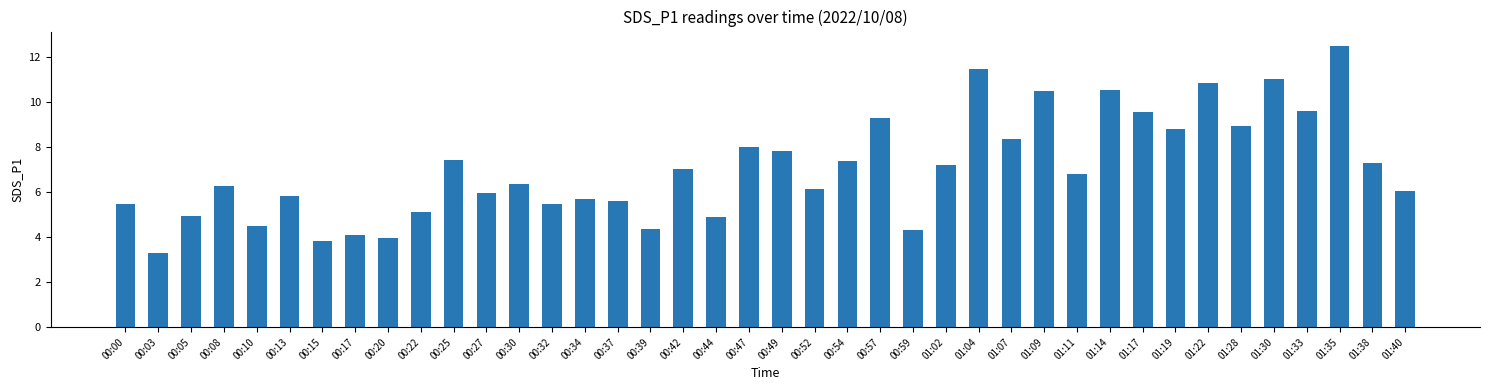

Are the bars grouped side by side (vs. stacked)?

No